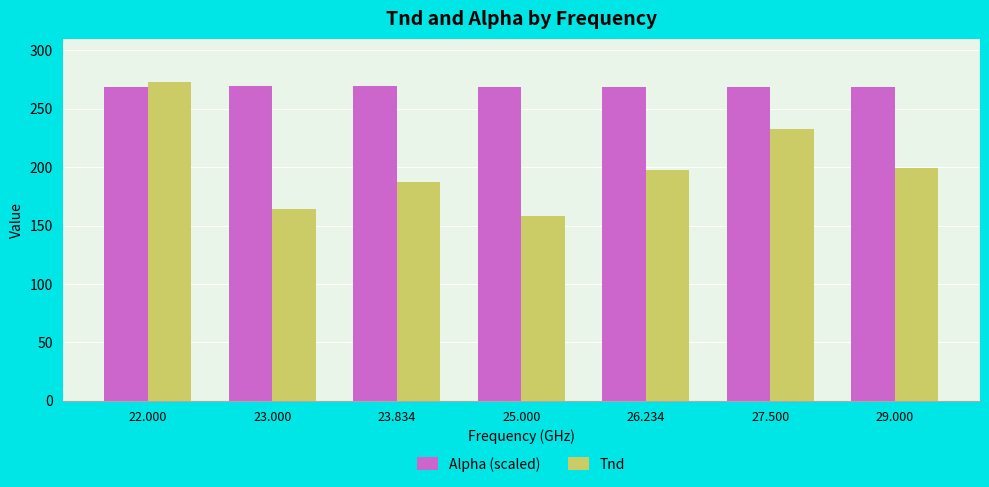

Which category has the highest value across all series?

22.000